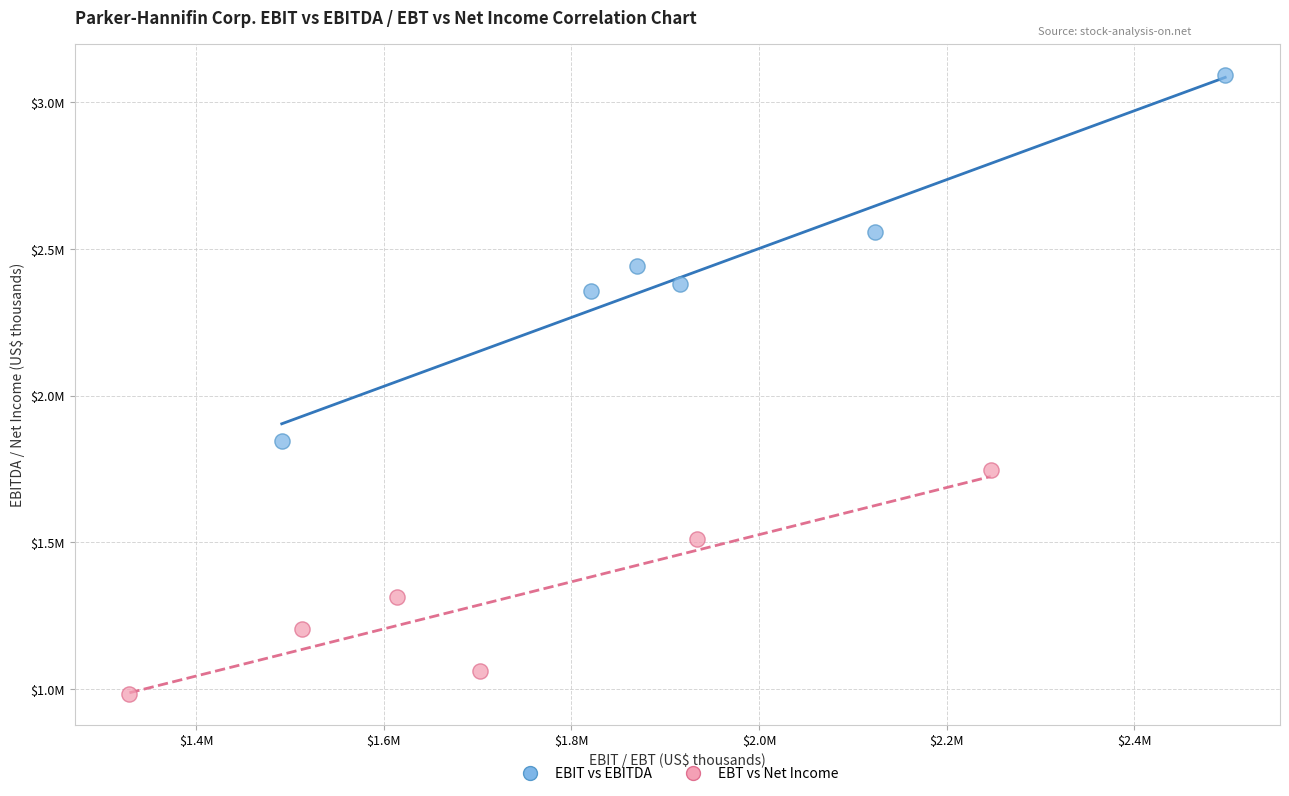

What are all the series names shown in the legend?

EBIT vs EBITDA, EBT vs Net Income